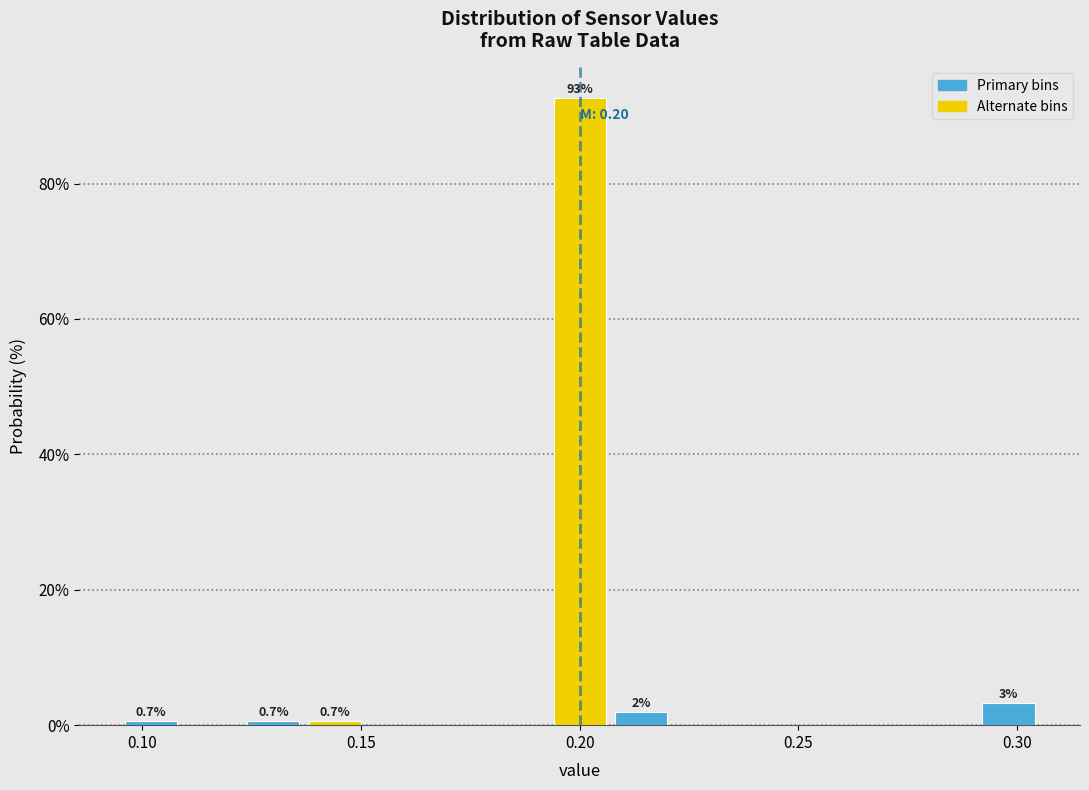

Read against the x-axis, roughly where is the centre of the tallest bar?

0.200